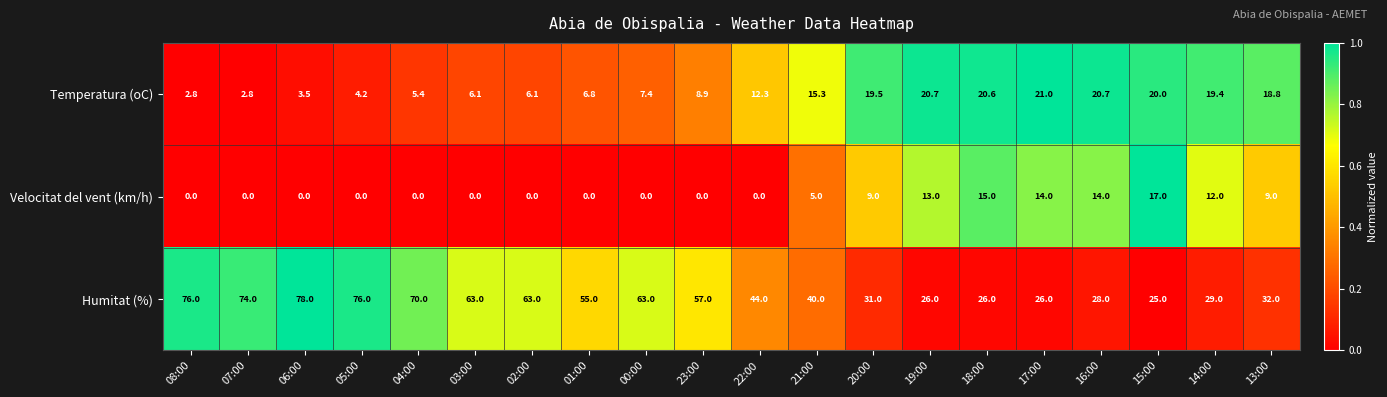

What is the difference between the highest and lowest values at 23:00?

57.0